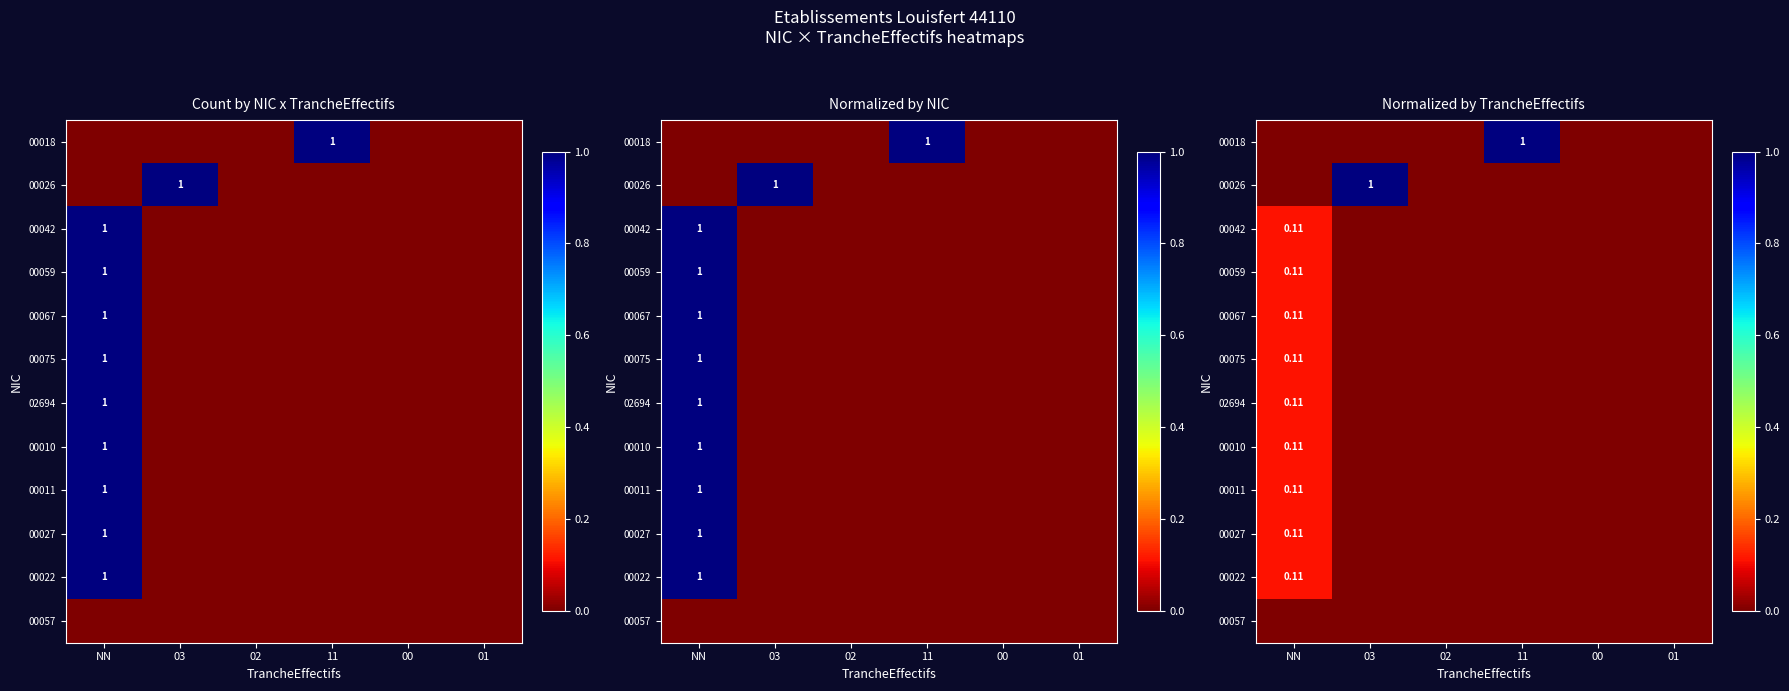

Is it true that 00059 equals 0.0 at 03?

True